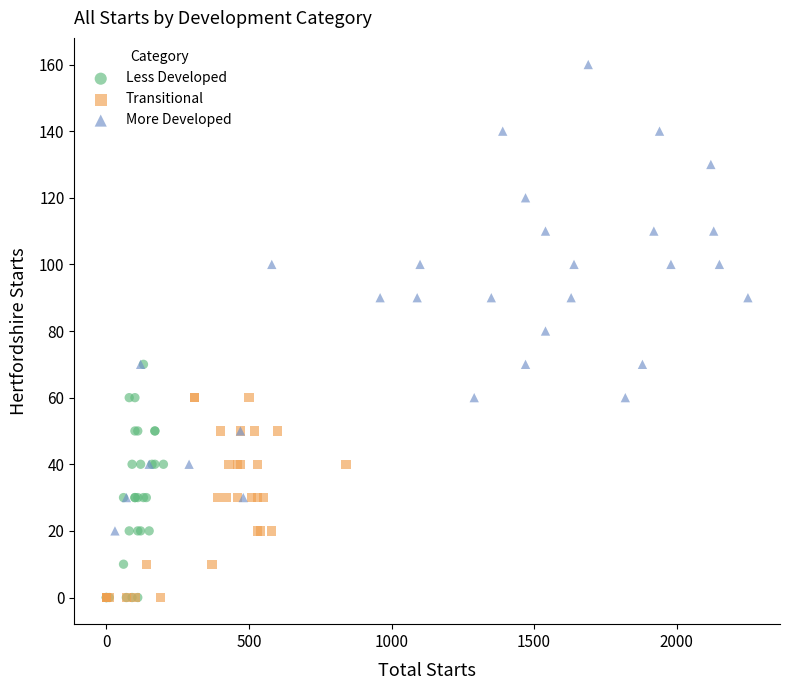

Which series has the widest spread of Y values?

More Developed